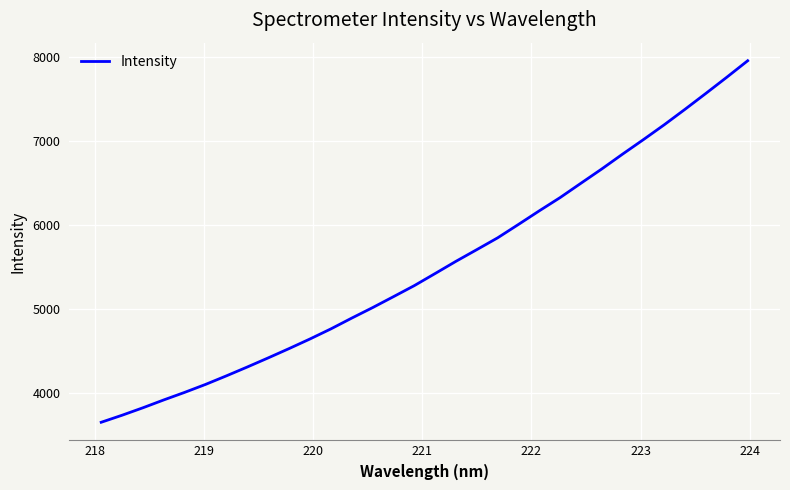

How many lines are shown in the chart?

1